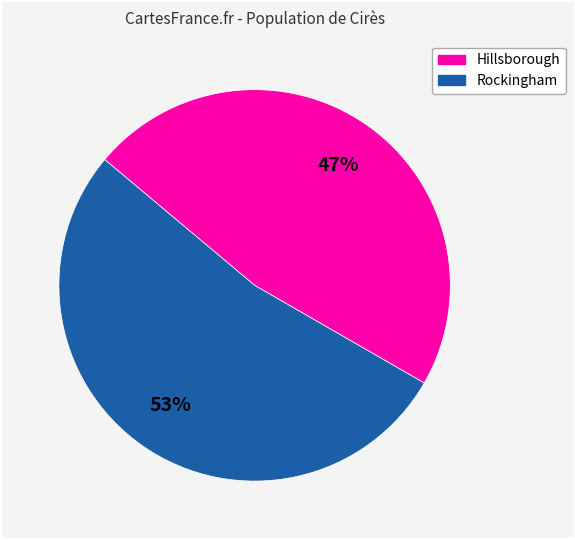

Is there a majority slice in this chart?

Yes